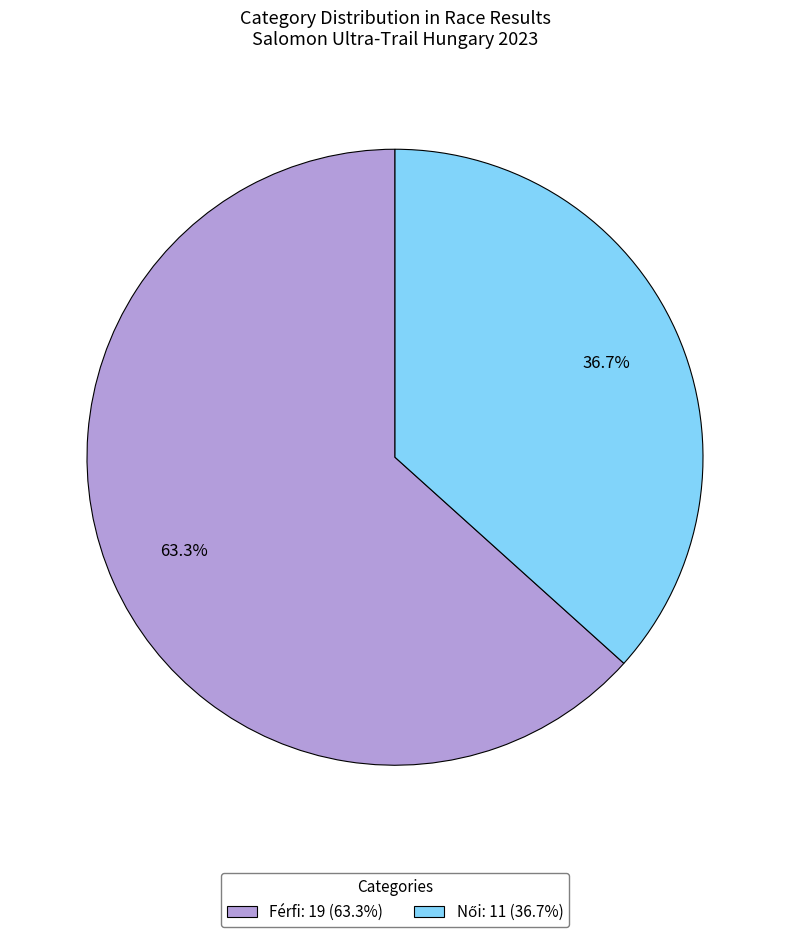

How many slices are in this pie chart?

2